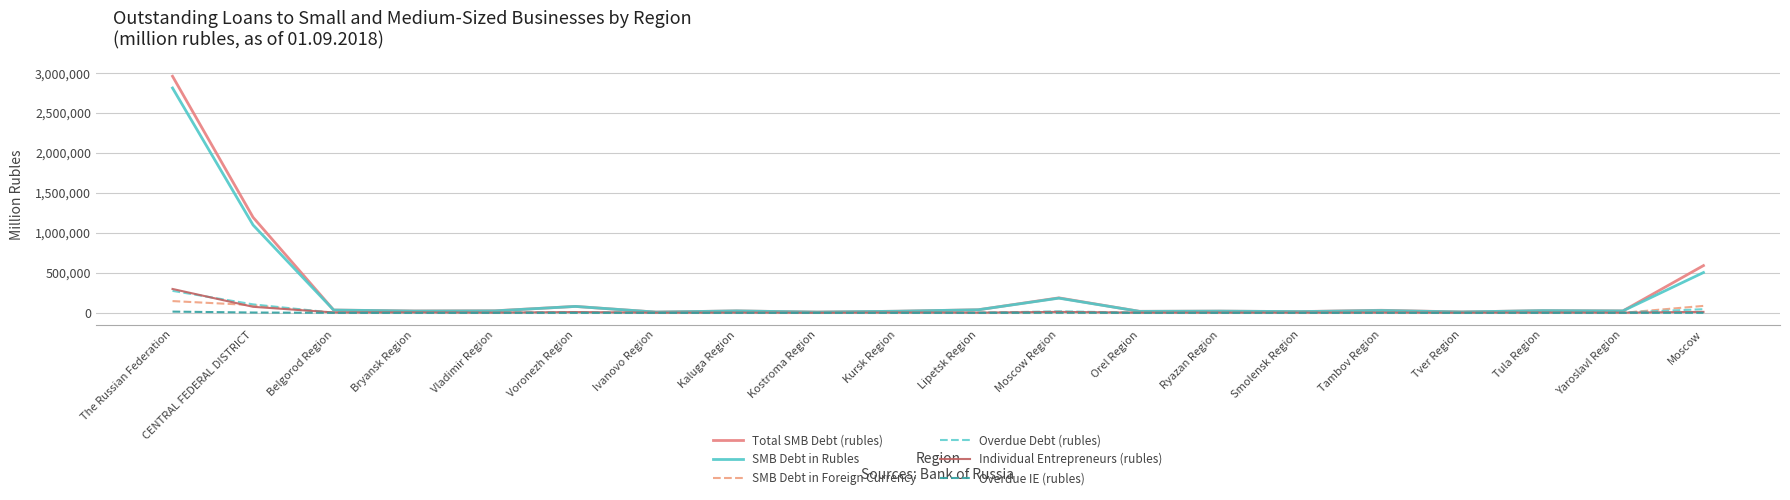

True or false: SMB Debt in Foreign Currency has a value of 86882 at Moscow.

True